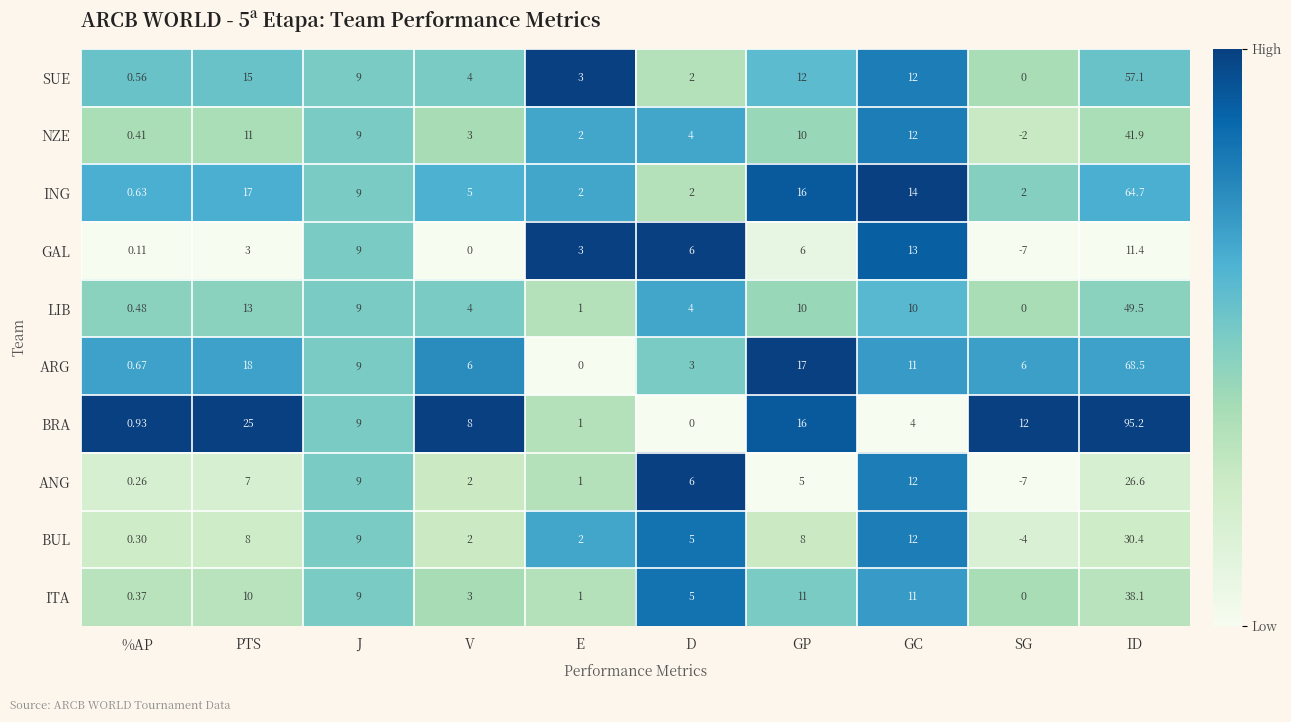

Rank the series by their maximum value, from highest to lowest.

BRA, ARG, ING, SUE, LIB, NZE, ITA, BUL, ANG, GAL